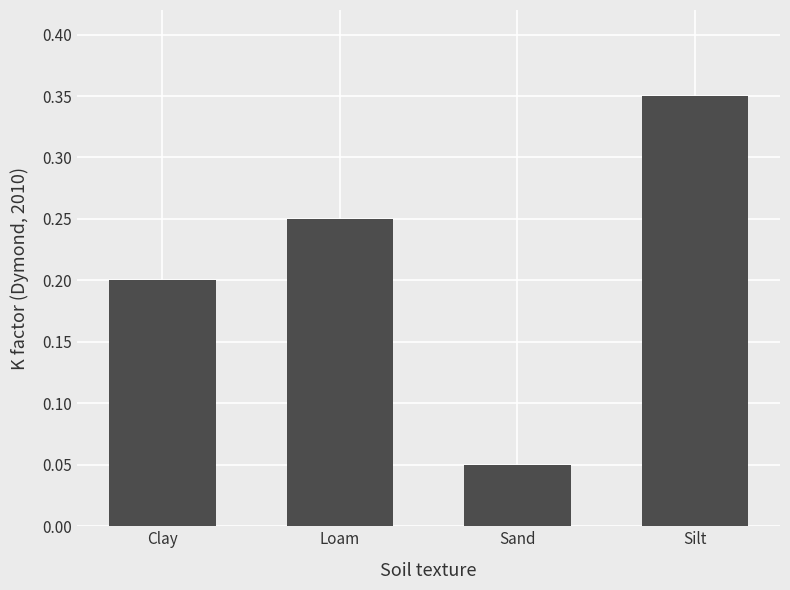

The chart shows a value of 0.2 at Loam. True or false?

True